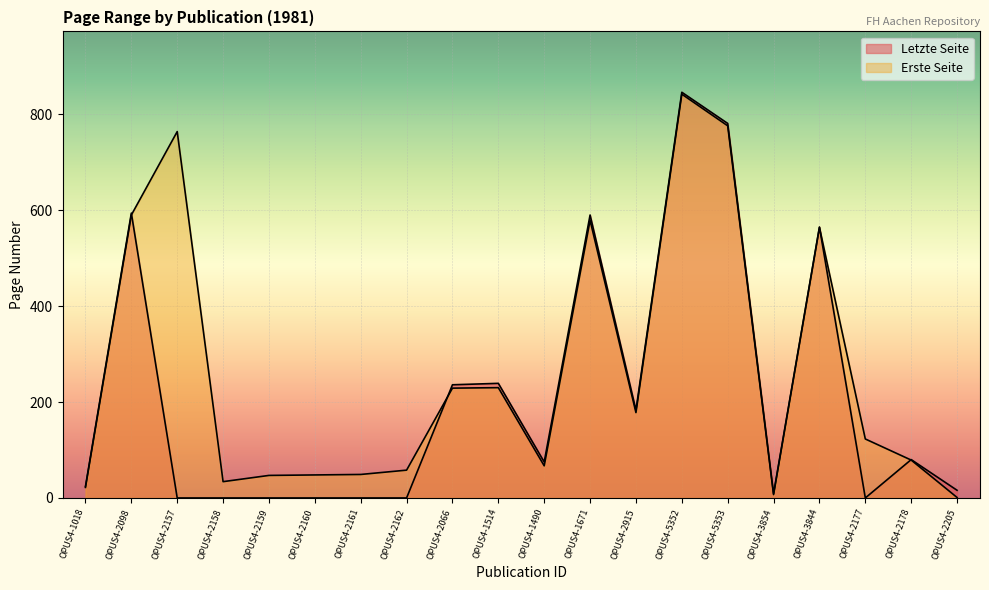

Where is the first local maximum for Letzte Seite?

OPUS4-2098